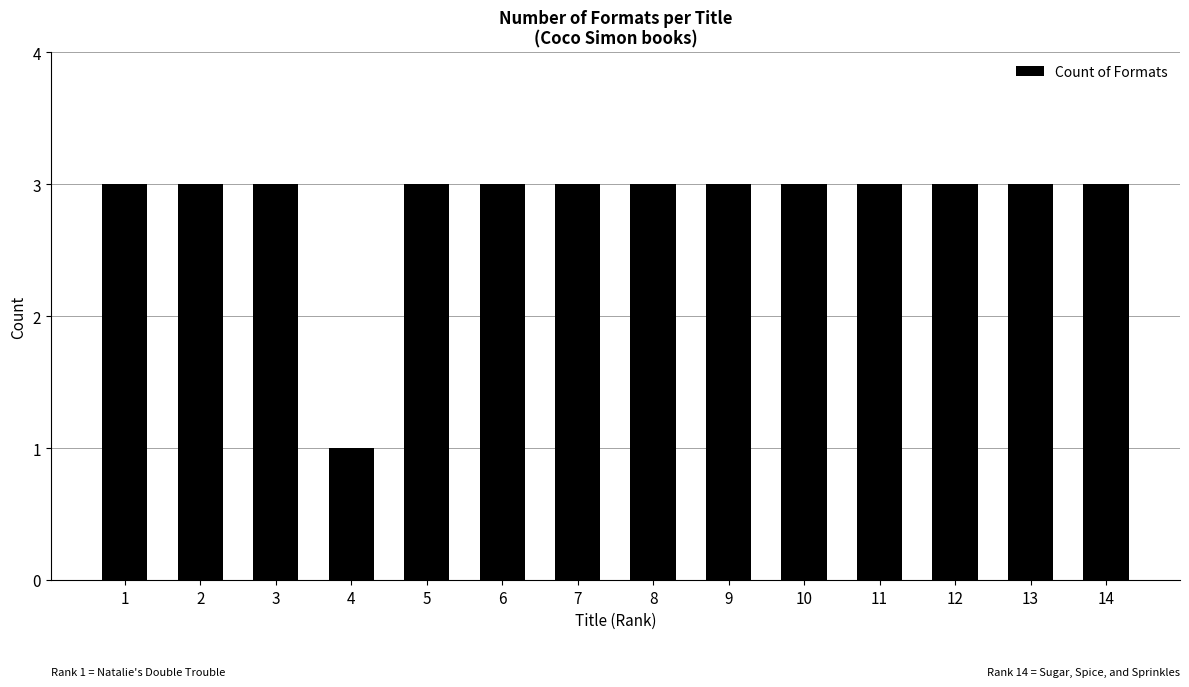

What is the greatest value displayed?

3